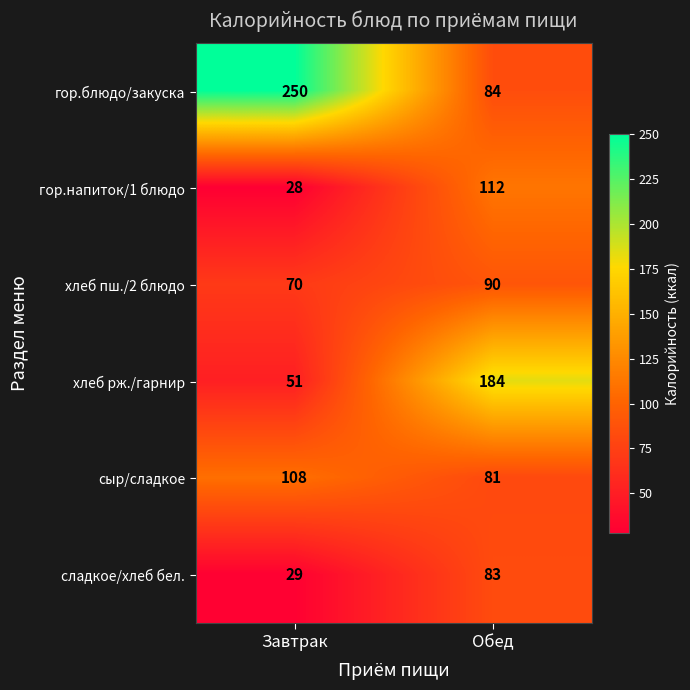

At which label does гор.блюдо/закуска reach its peak?

Завтрак